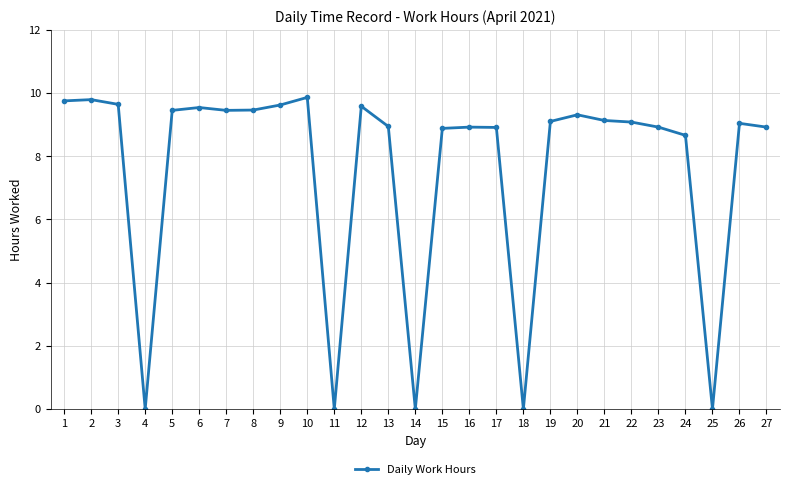

True or false: the data has more than 0 interior local peaks.

True